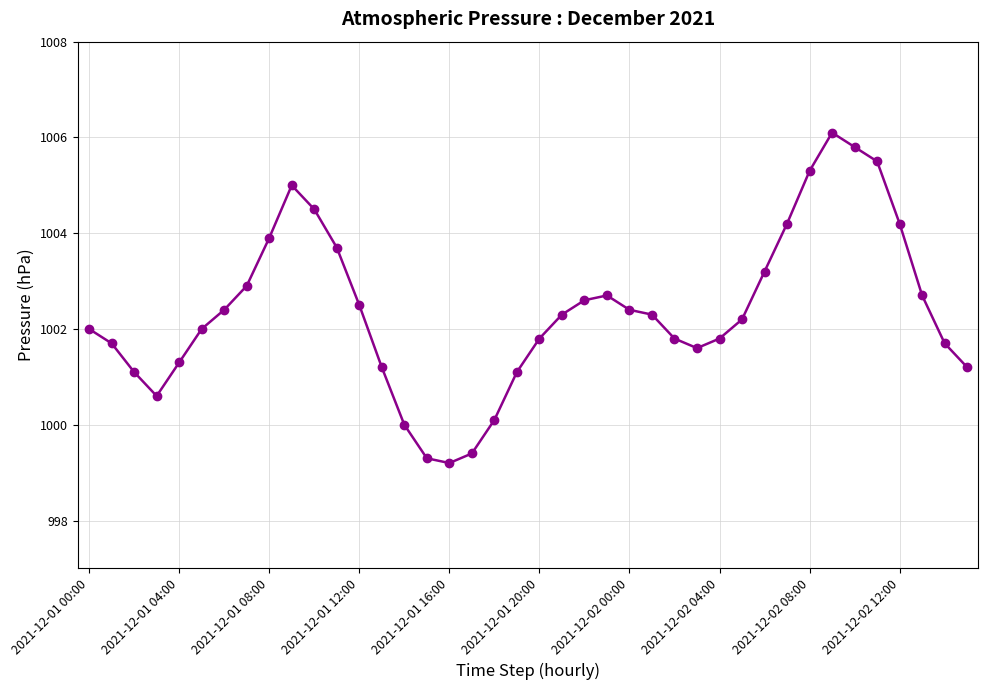

What is the minimum value shown in the chart?

999.2